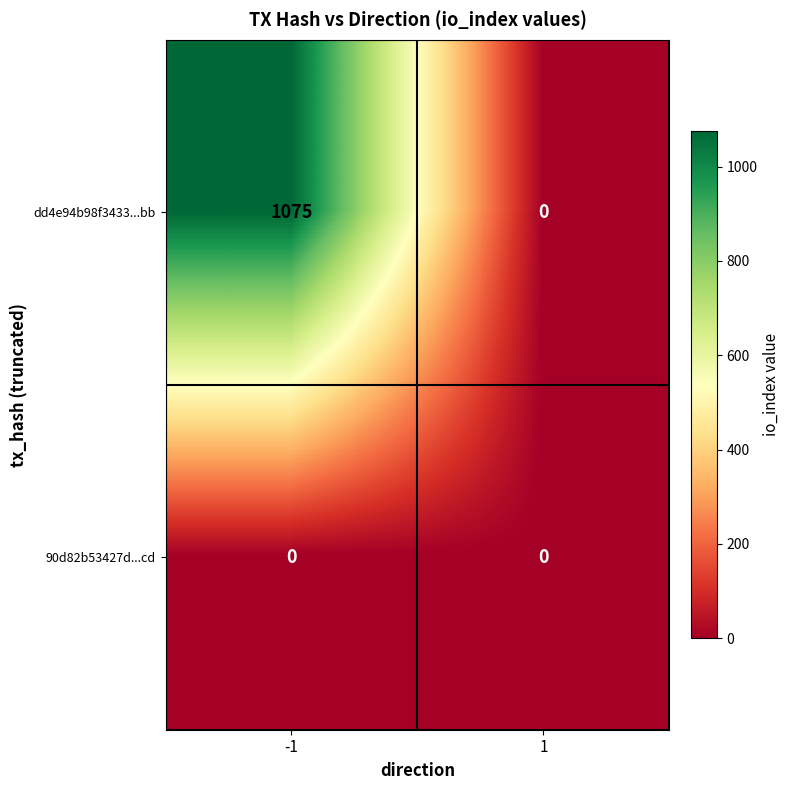

What is the sum of the dd4e94b98f3433...bb values at -1 and 1?

1075